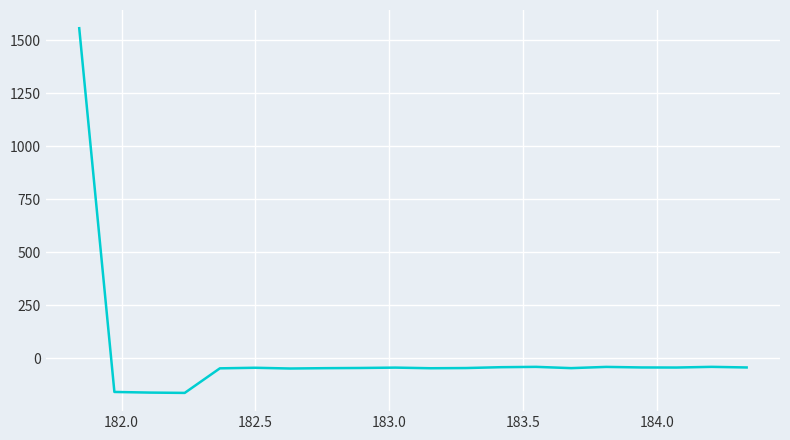

What is the average value?

18.4